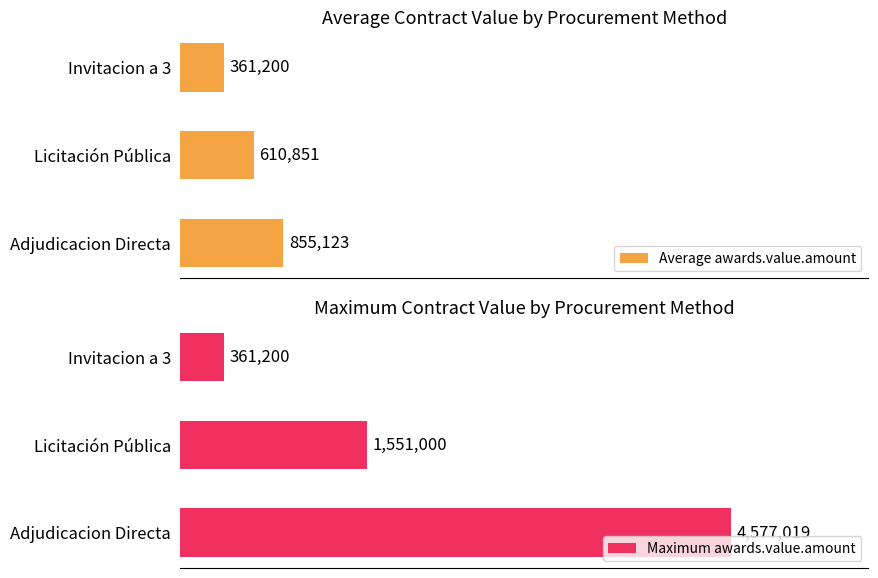

At which label is Maximum awards.value.amount closest to 2469109?

Licitación Pública